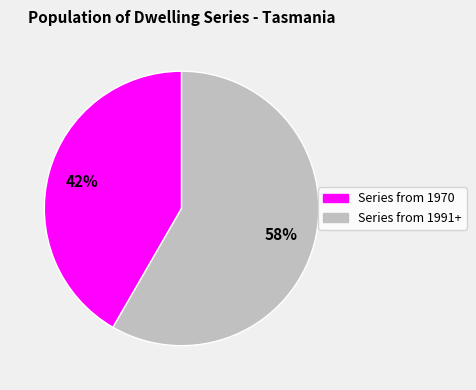

How many segments does this pie chart have?

2